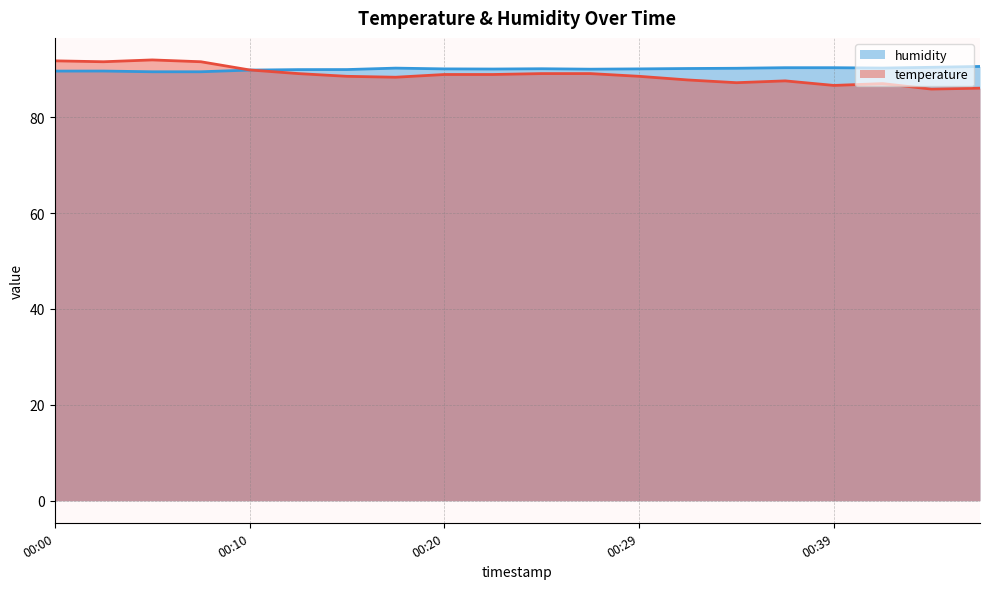

Which category has the lowest value in the temperature series?

2023-03-01T00:44:21